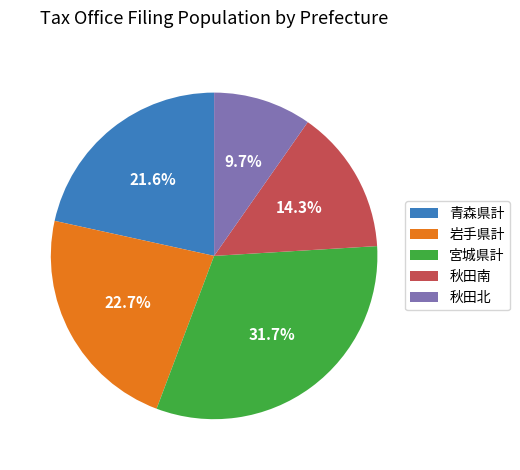

Do 青森県計 and 岩手県計 together represent more than half of the pie?

No